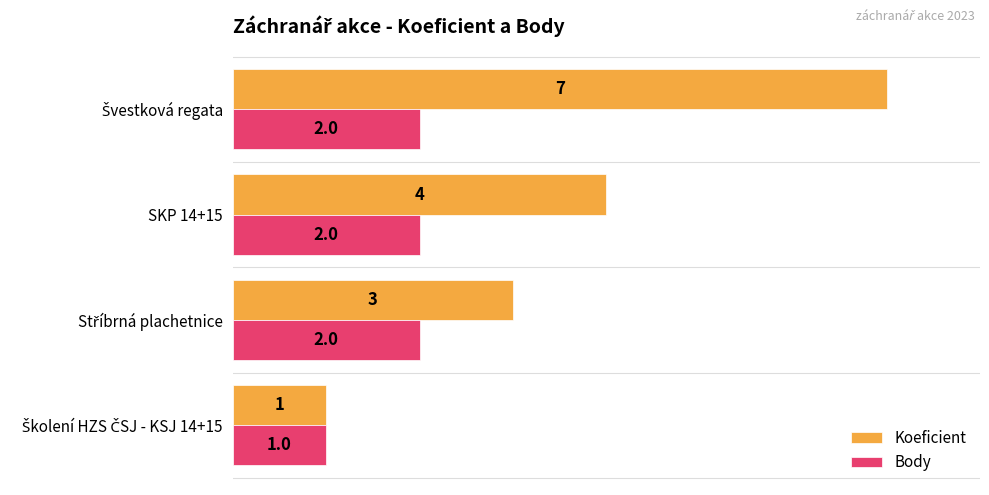

True or false: Koeficient has a value of 4 at SKP 14+15.

True